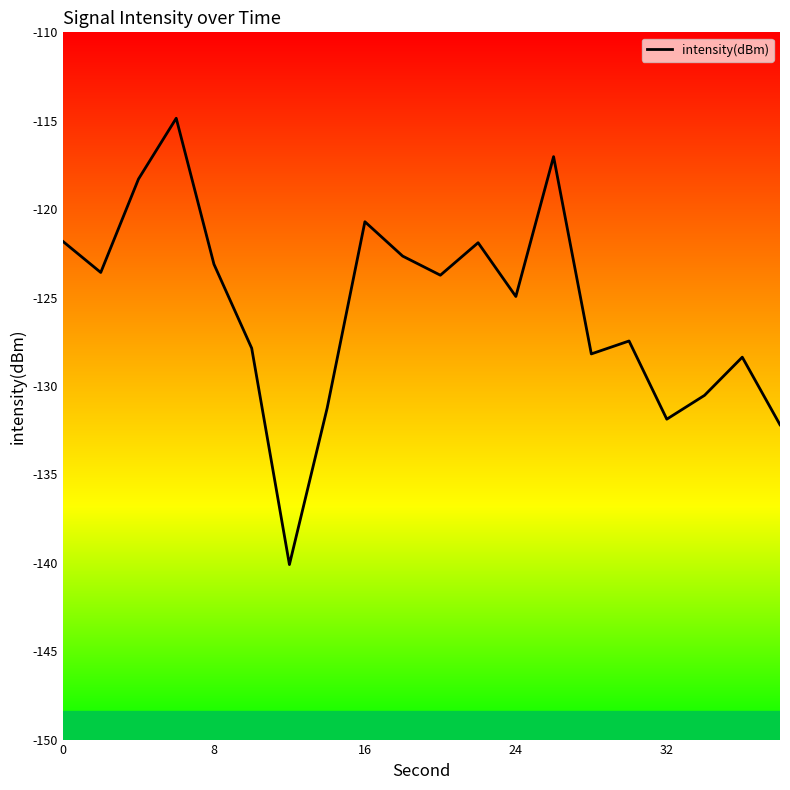

What is the minimum value shown in the chart?

-140.1